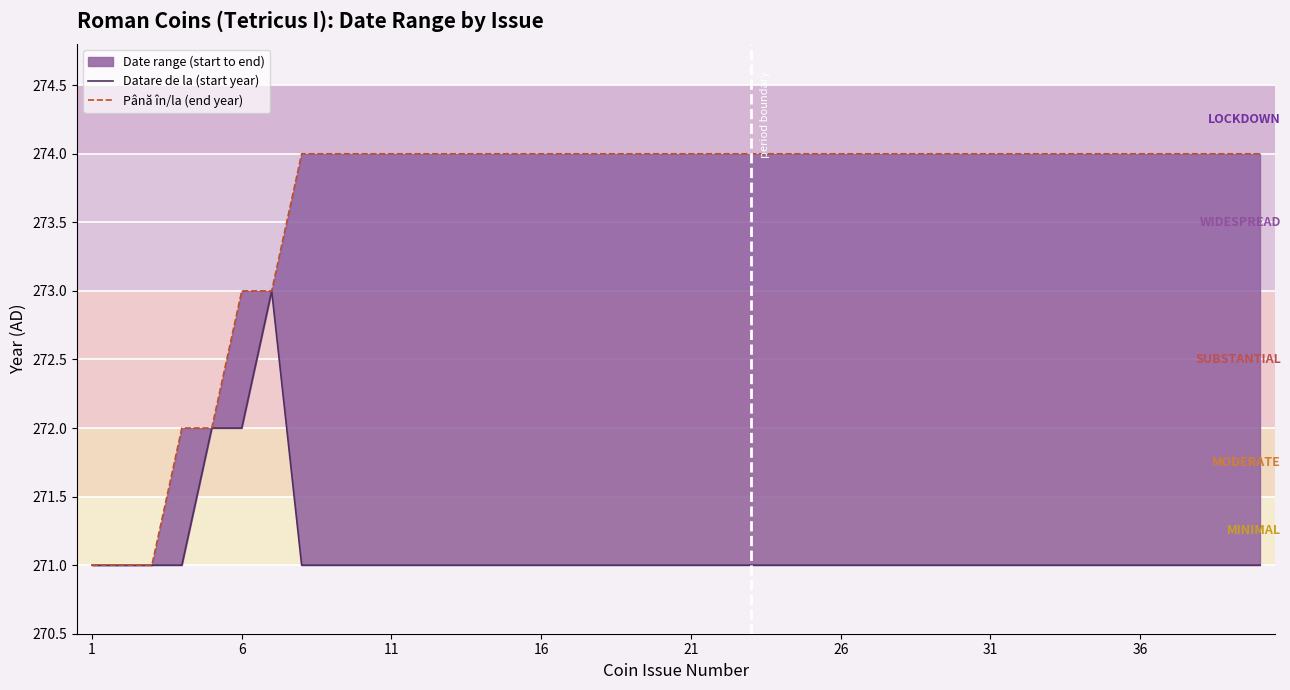

True or false: Datare de la (start year) and Până în/la (end year) cross at least once.

False